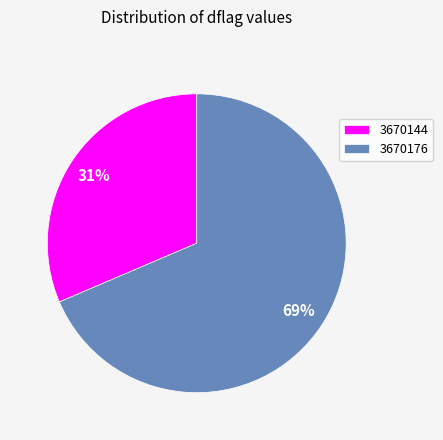

What is the largest slice in the pie chart?

3670176